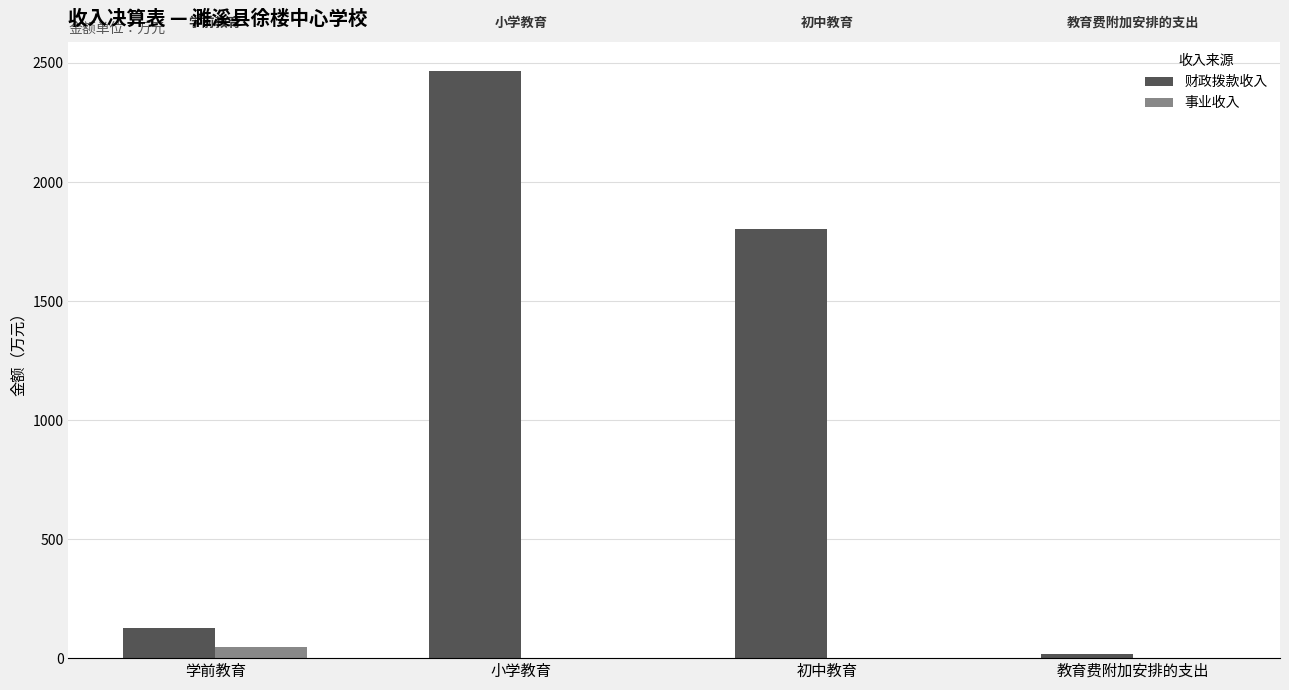

Does the chart contain stacked bars?

No